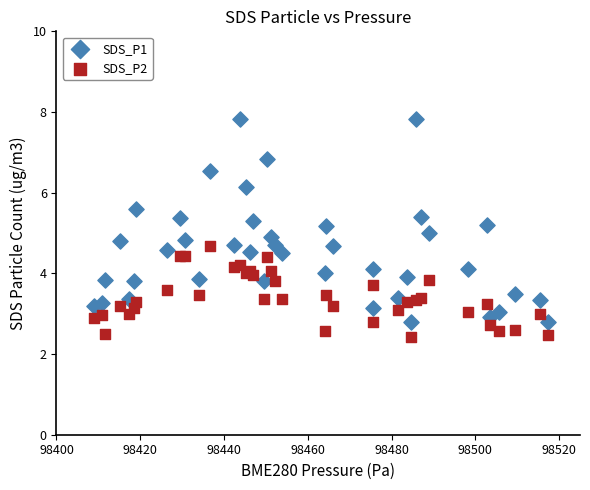

What is the X range (max minus min) for the scatter plot?

108.3